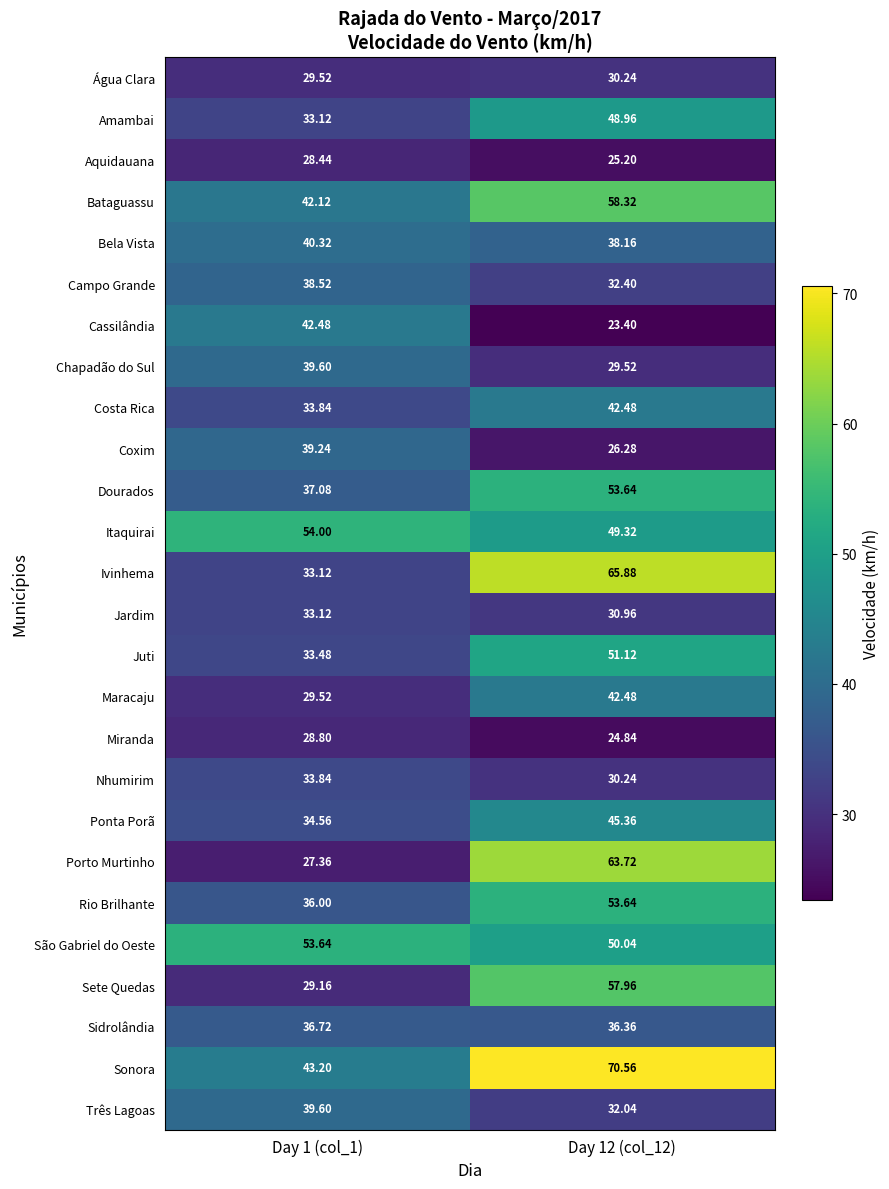

Which series has the largest range (max minus min)?

Porto Murtinho